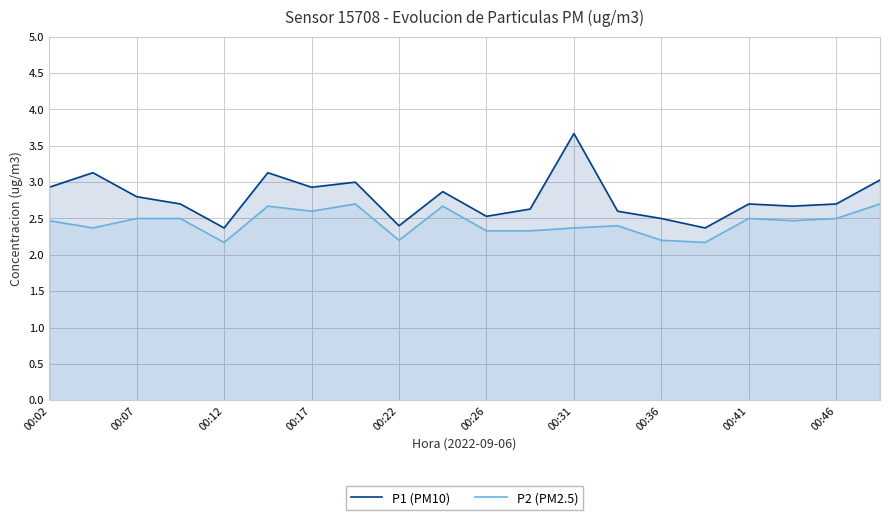

What is the difference between the P1 (PM10) values at 00:12 and 00:46?

0.3